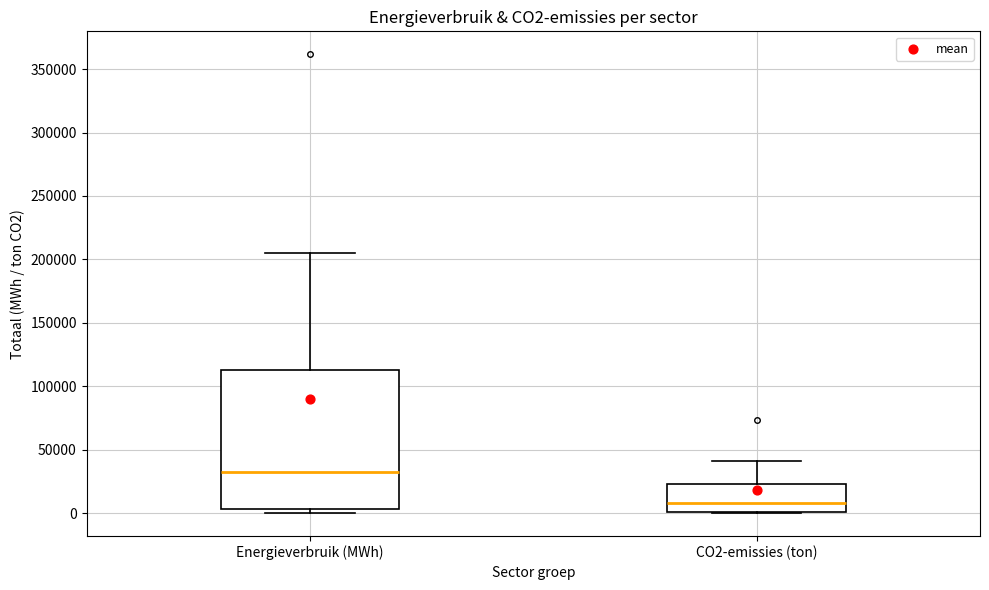

Reading left to right, read every box against the y-axis: the position of its median line, the range the box covers, and the ends of its whiskers. The values are not printed on the chart, so give them approximately, as read against the axis.

Energieverbruik (MWh): median 30000, box 5000 to 115000, whiskers 0 to 205000
CO2-emissies (ton): median 10000, box 0 to 25000, whiskers 0 to 40000